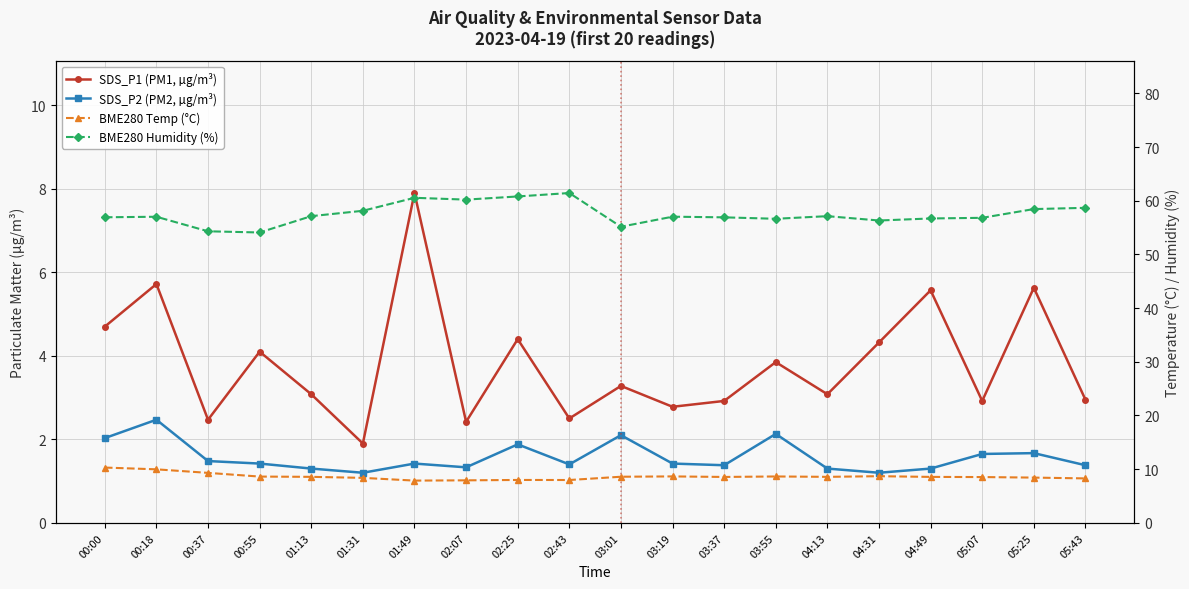

Between 01:13 and 04:13, which is larger?

01:13